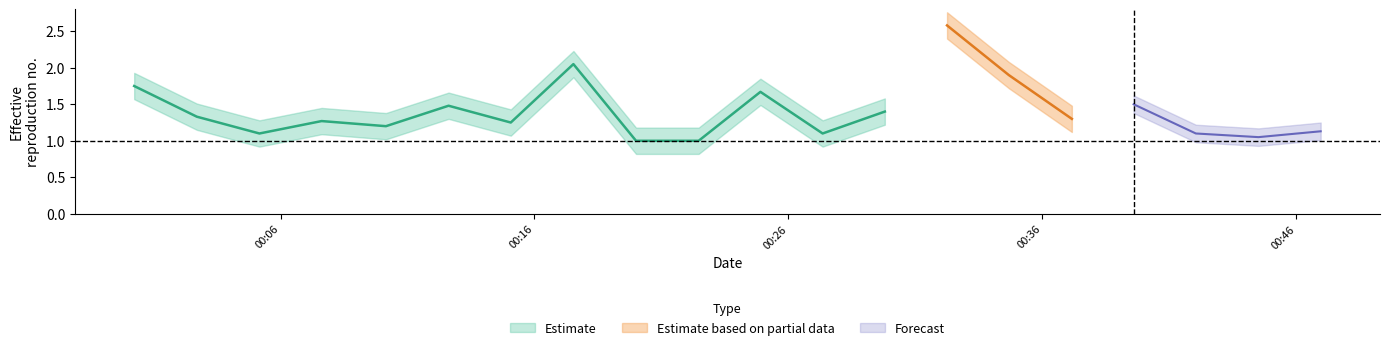

What is the total value across all series at 2023-06-24T00:44:31?

2.1